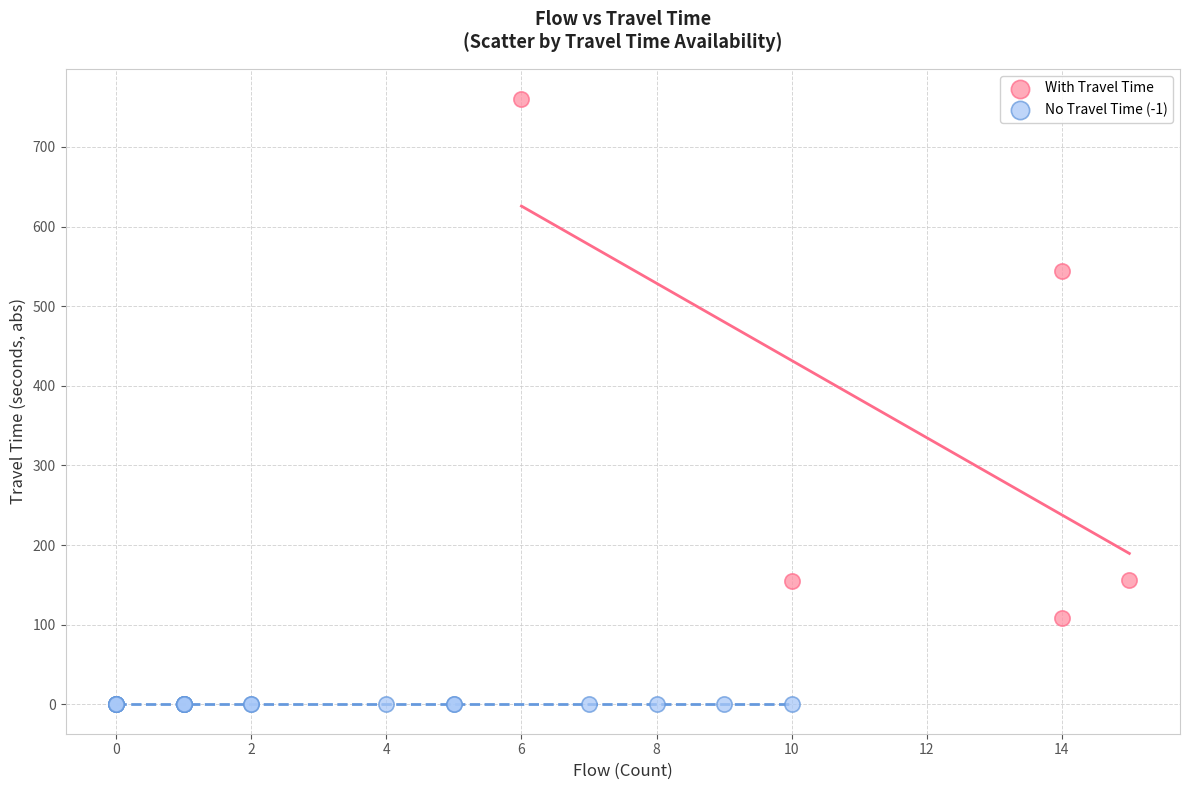

Which series reaches the minimum Y coordinate?

No Travel Time (-1)